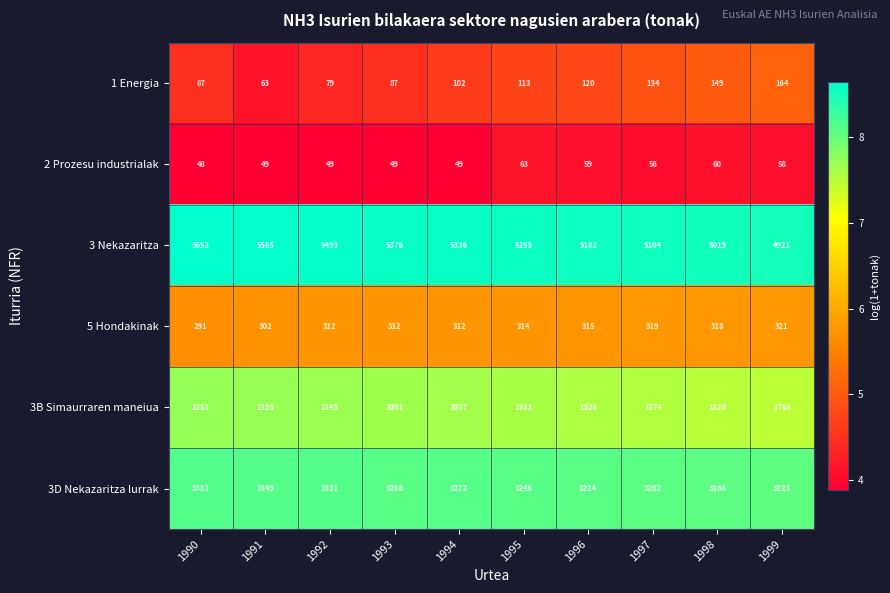

How many categories are shown in the chart?

10